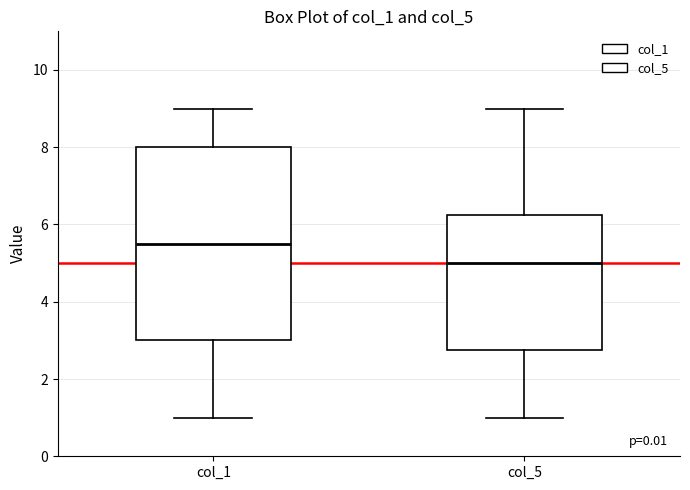

Where does the median line of the box for col_1 sit on the y-axis? The values are not printed on the chart, so give them approximately, as read against the axis.

5.6